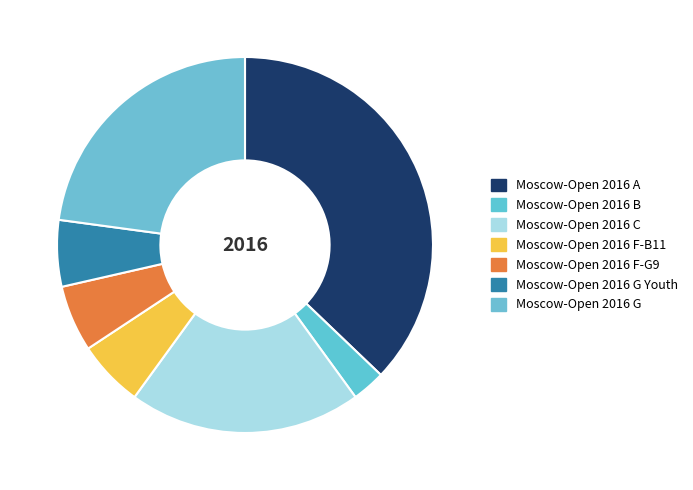

Does Moscow-Open 2016 F-B11 represent more than half of the total?

No